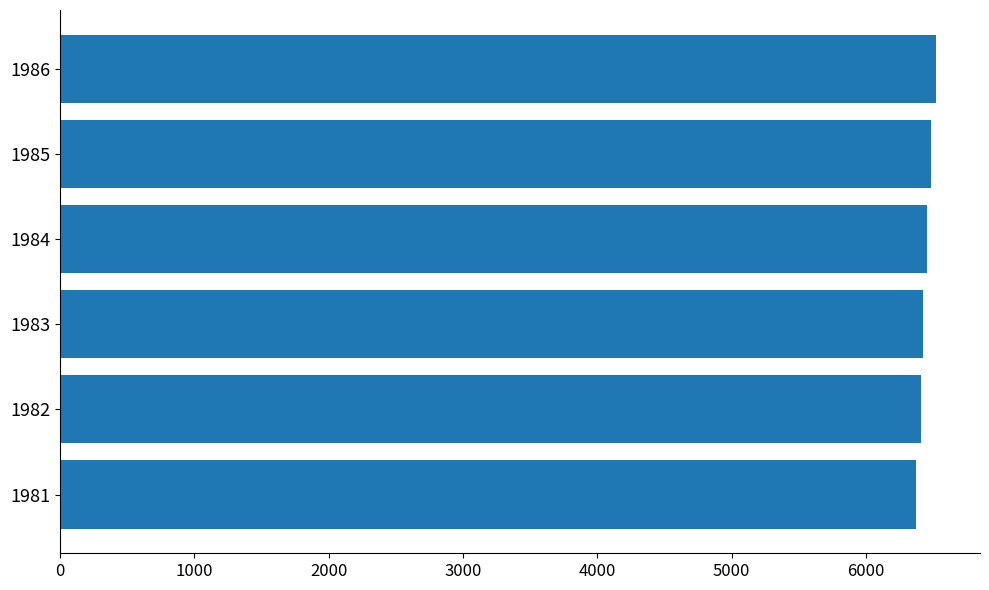

What is the smallest value displayed?

6372.9